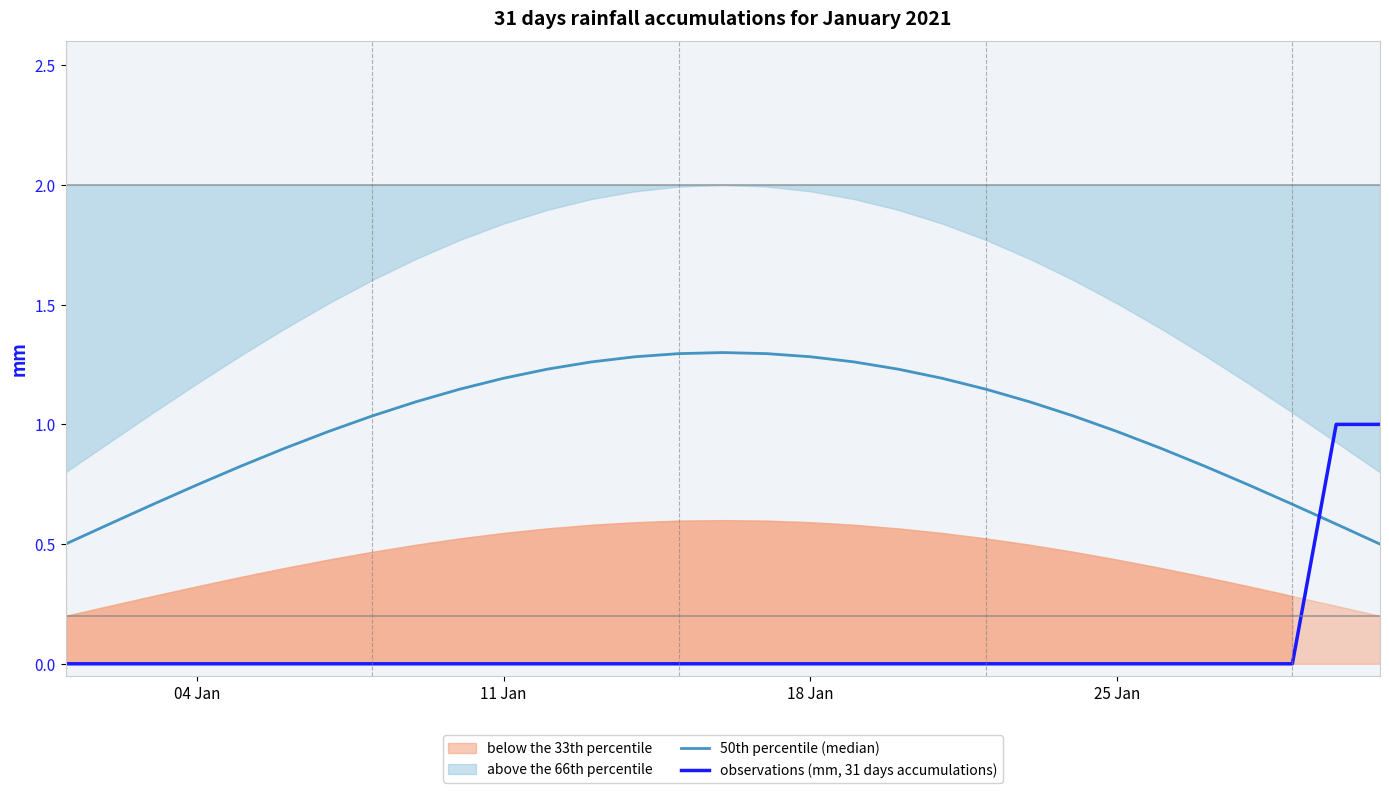

Which series ends up on top after the final intersection of observations (mm, 31 days accumulations) and 50th percentile (median)?

observations (mm, 31 days accumulations)